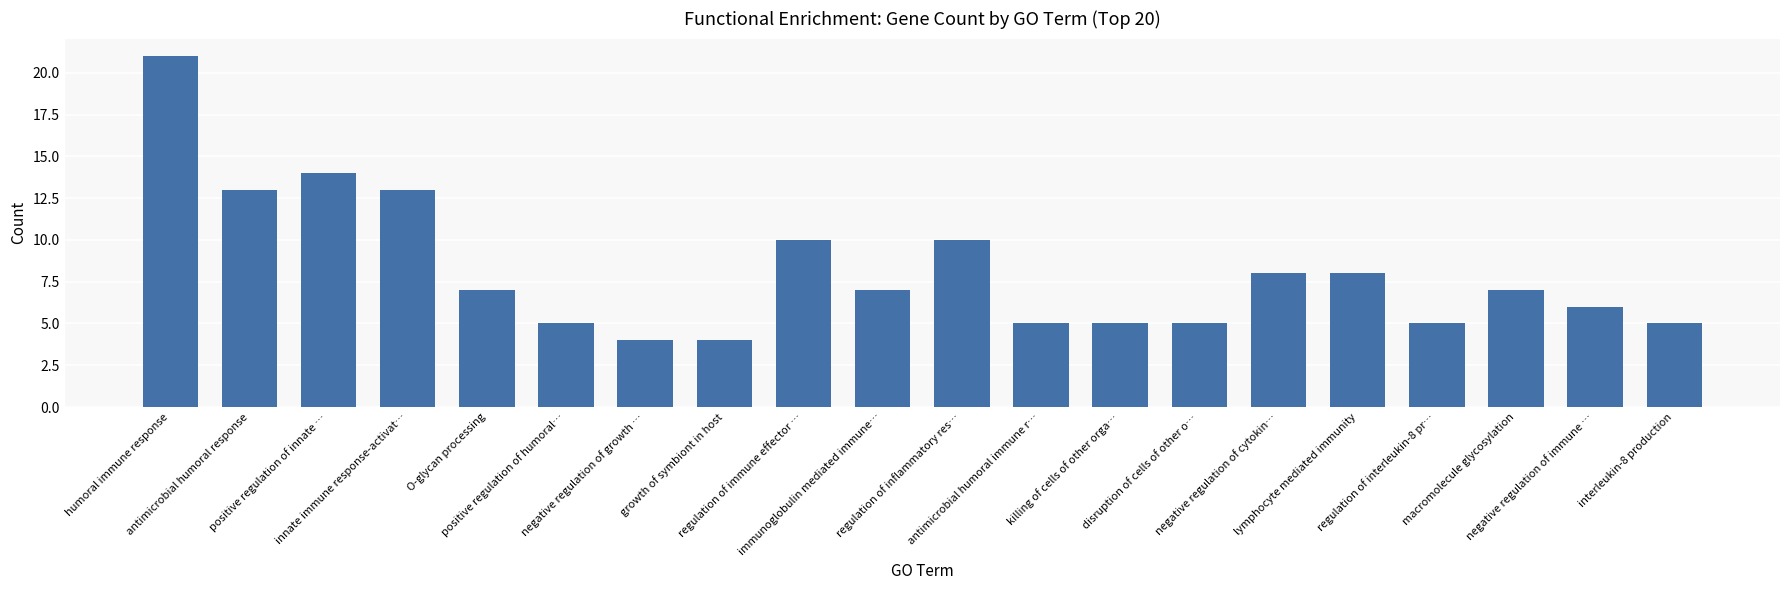

What is the smallest value displayed?

4